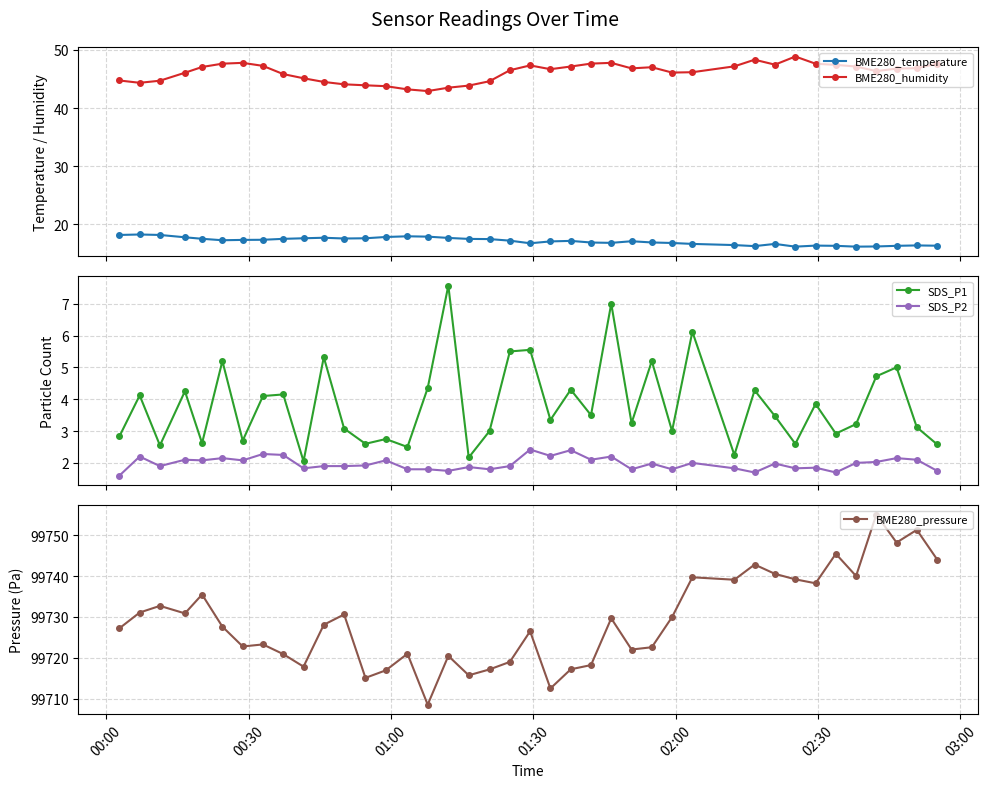

What is the highest value of the BME280_pressure series?

99755.1